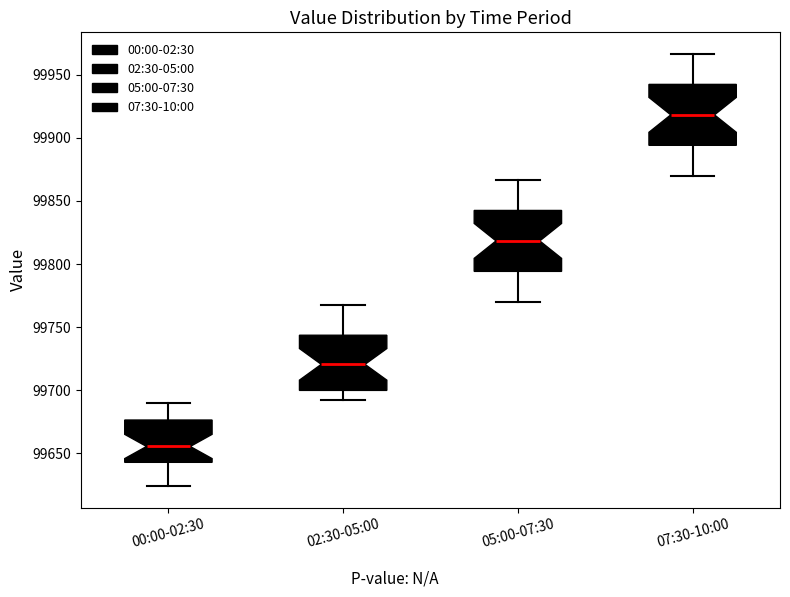

Reading left to right, read every box against the y-axis: the position of its median line, the range the box covers, and the ends of its whiskers. The values are not printed on the chart, so give them approximately, as read against the axis.

00:00-02:30: median 99655, box 99645 to 99675, whiskers 99625 to 99690
02:30-05:00: median 99720, box 99700 to 99745, whiskers 99690 to 99770
05:00-07:30: median 99820, box 99795 to 99840, whiskers 99770 to 99865
07:30-10:00: median 99920, box 99895 to 99940, whiskers 99870 to 99965